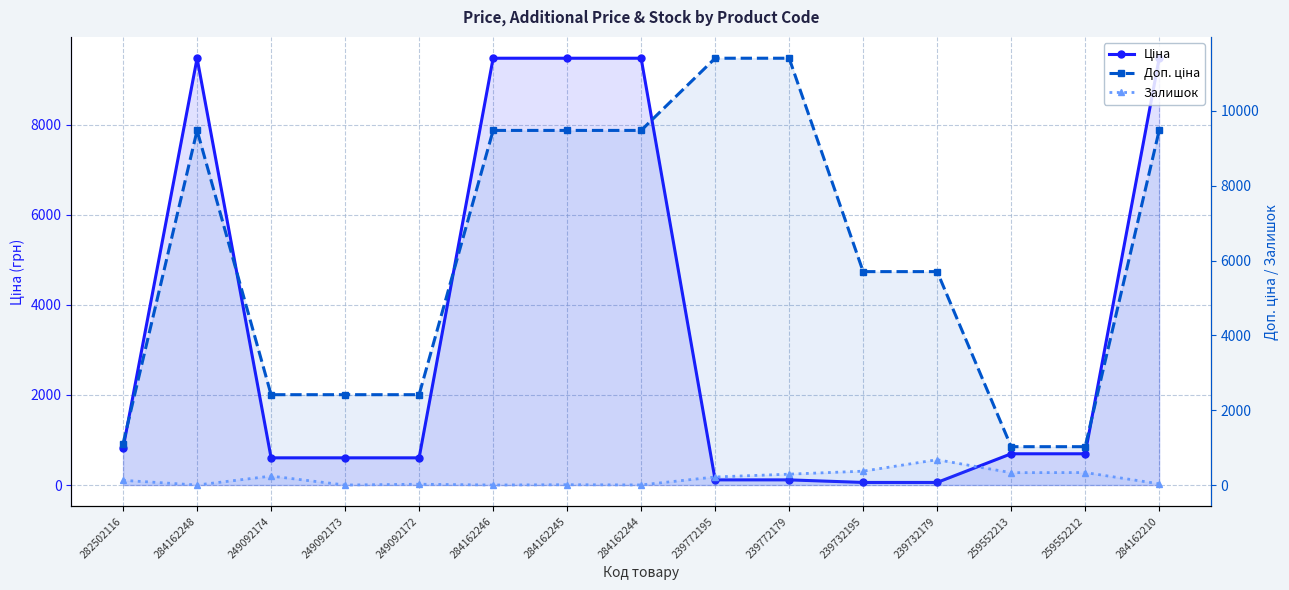

At which category does Доп. ціна reach its first local peak?

284162248